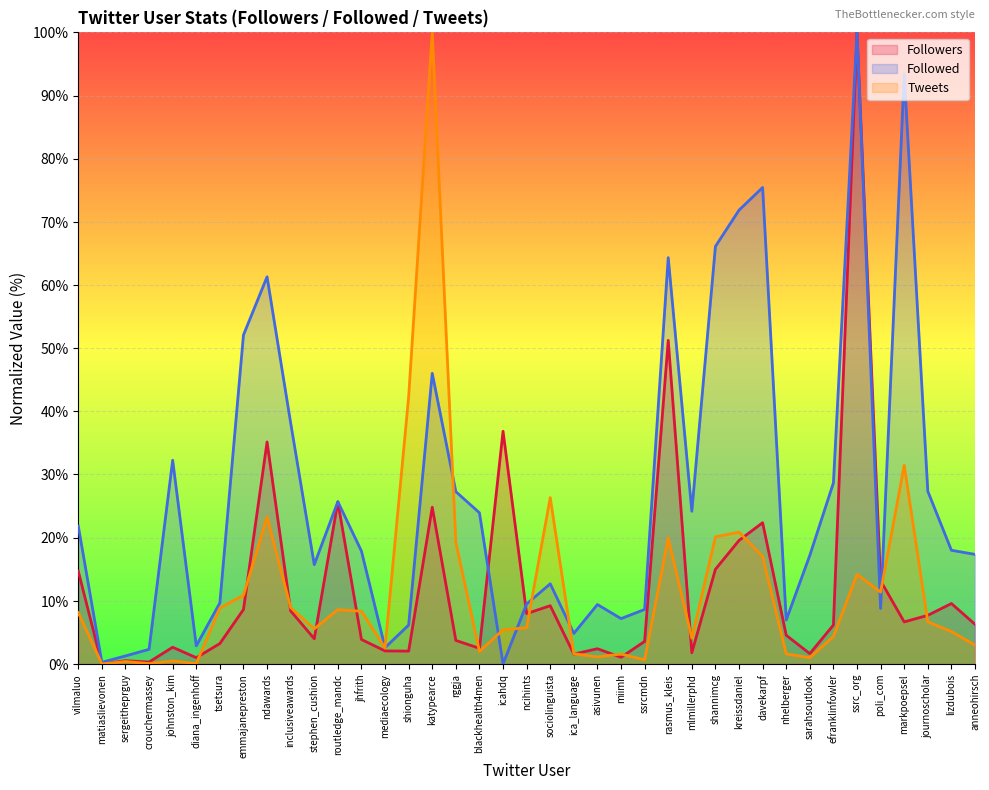

What is the value of the Followed point at the 22nd from the left?

4.8